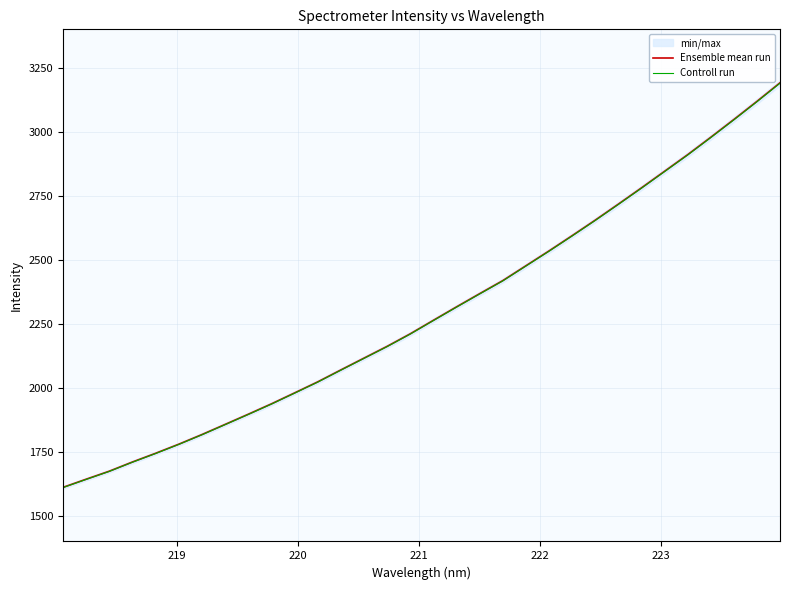

What is the minimum value for Ensemble mean run?

1611.3